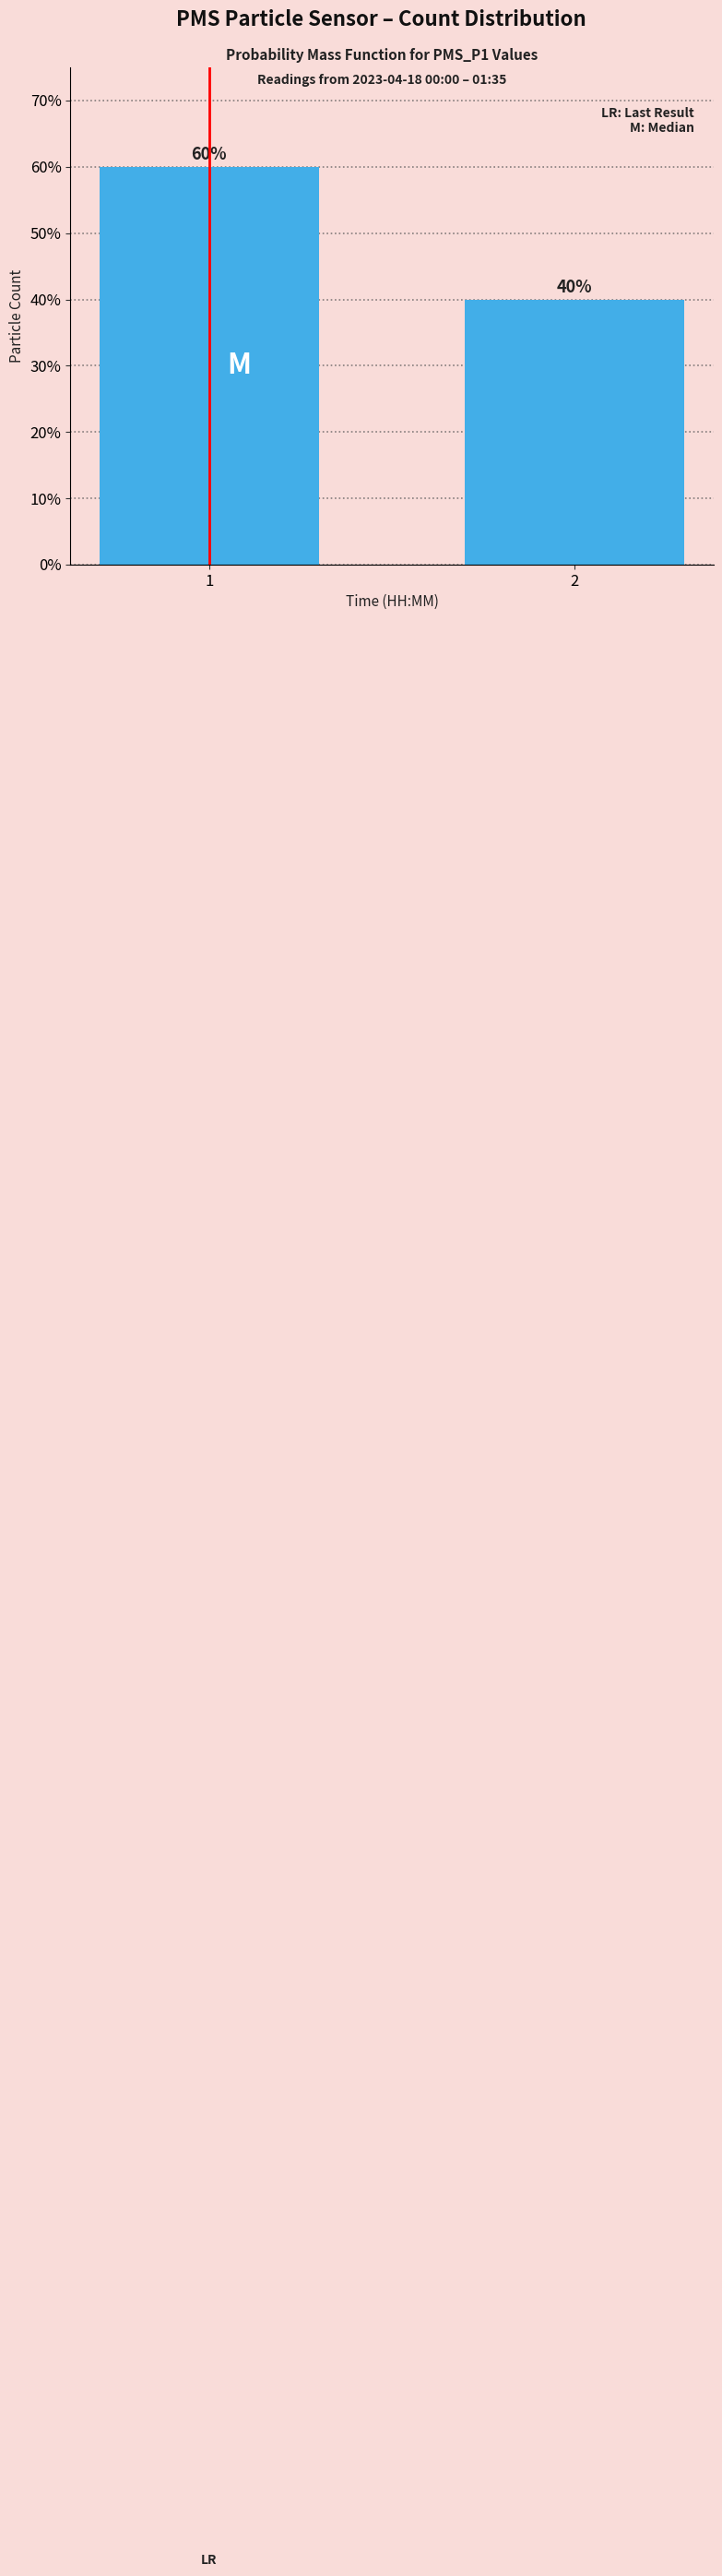

What is the difference between the values at 2 and 1?

20